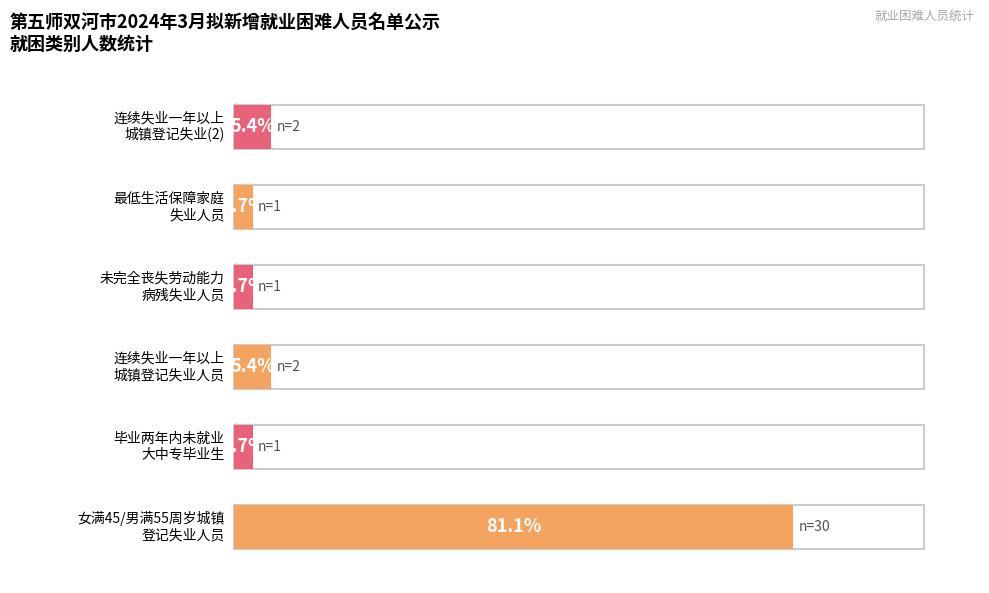

What is the difference between the values at 1 and 2?

1